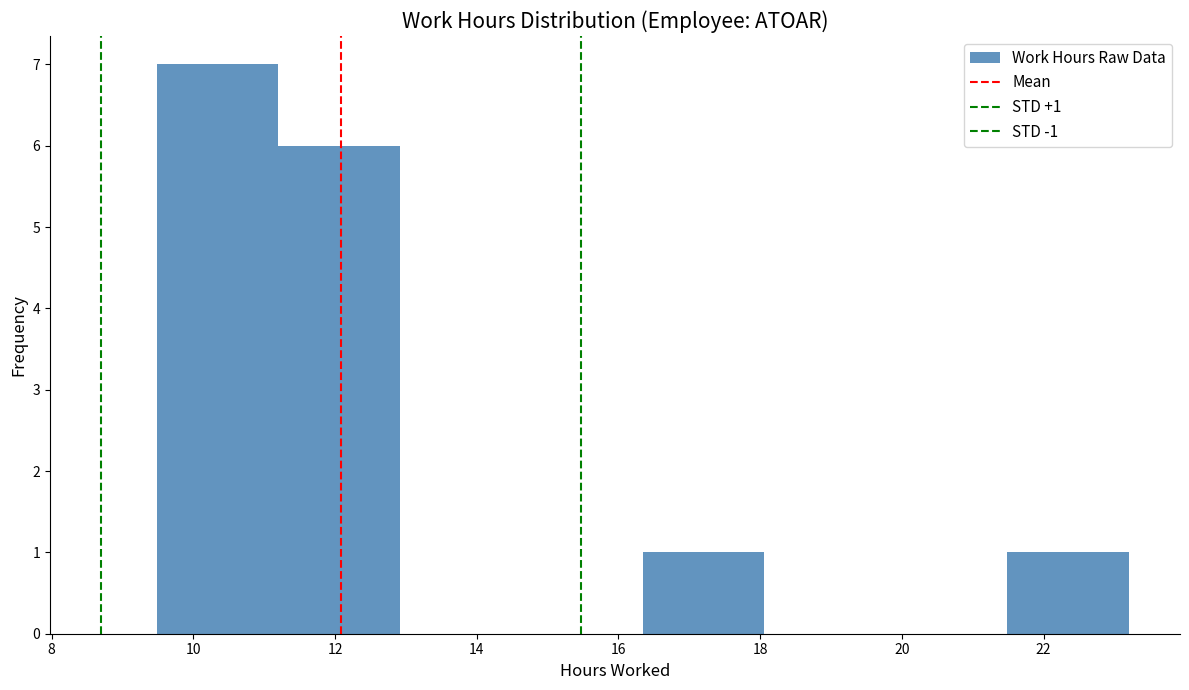

Over which range of the x-axis is the bar tallest?

9.4 to 11.2